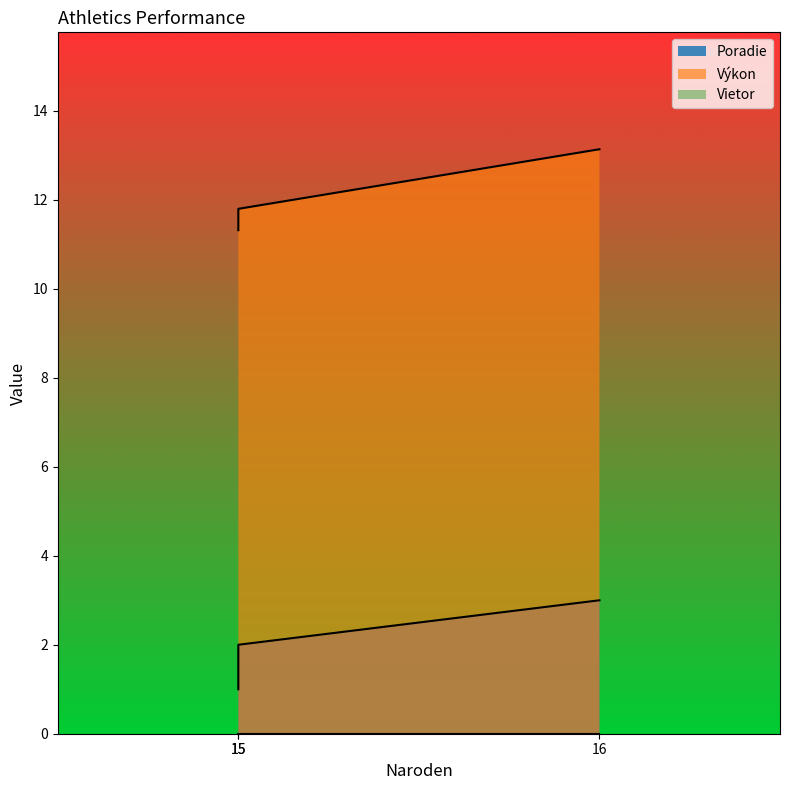

Which series has the largest total across all categories?

Výkon